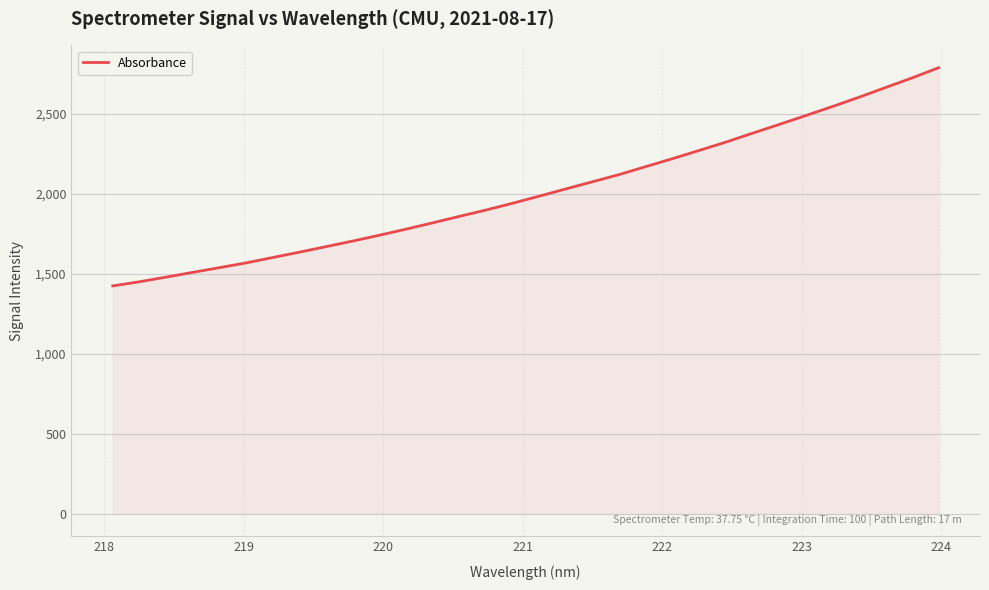

Does the chart have visible grid lines?

Yes